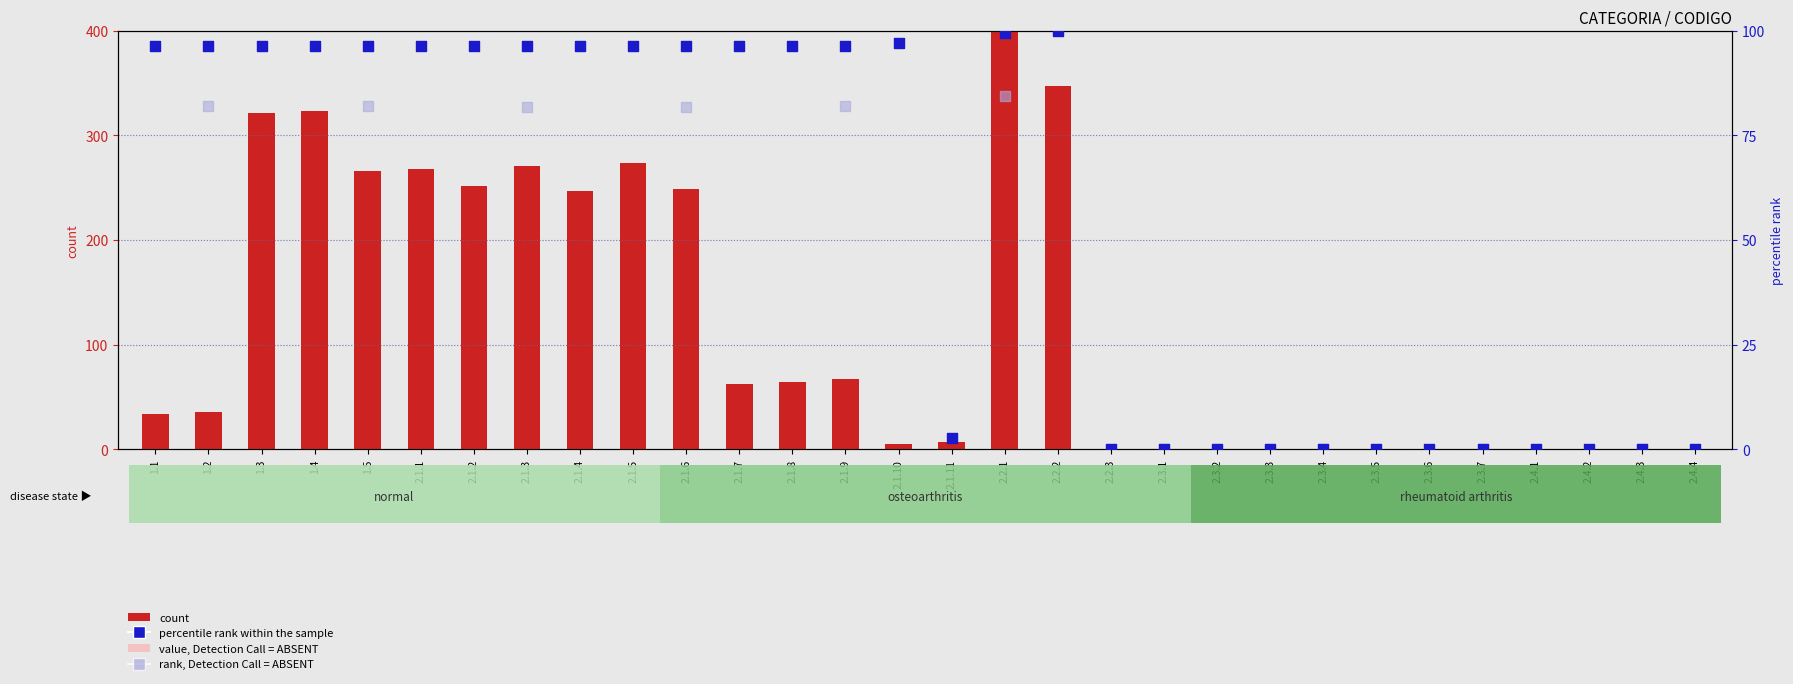

At how many categories does at least one series exceed 288?

4